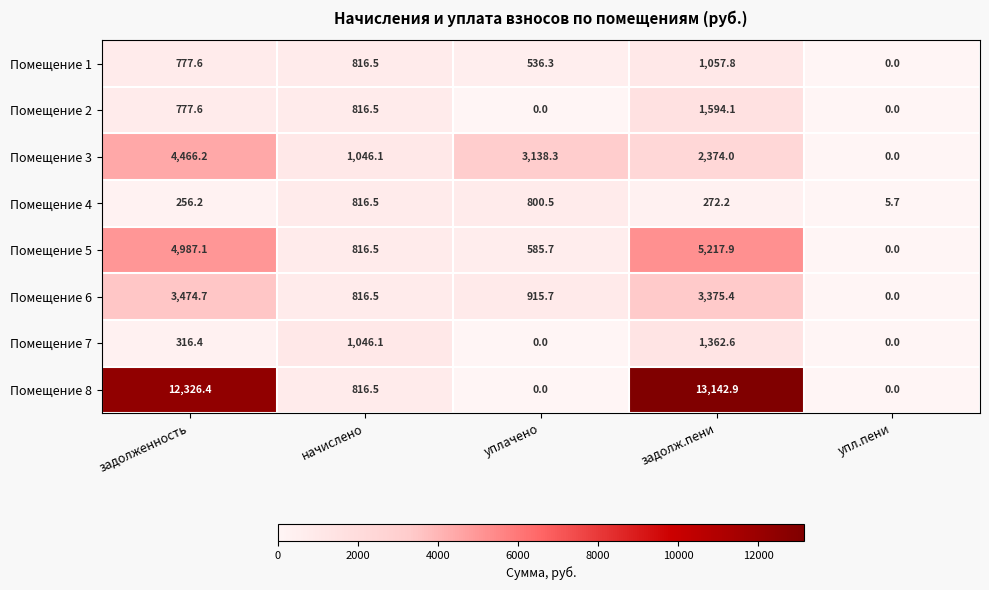

Where does the Помещение 4 series first go above 272?

начислено